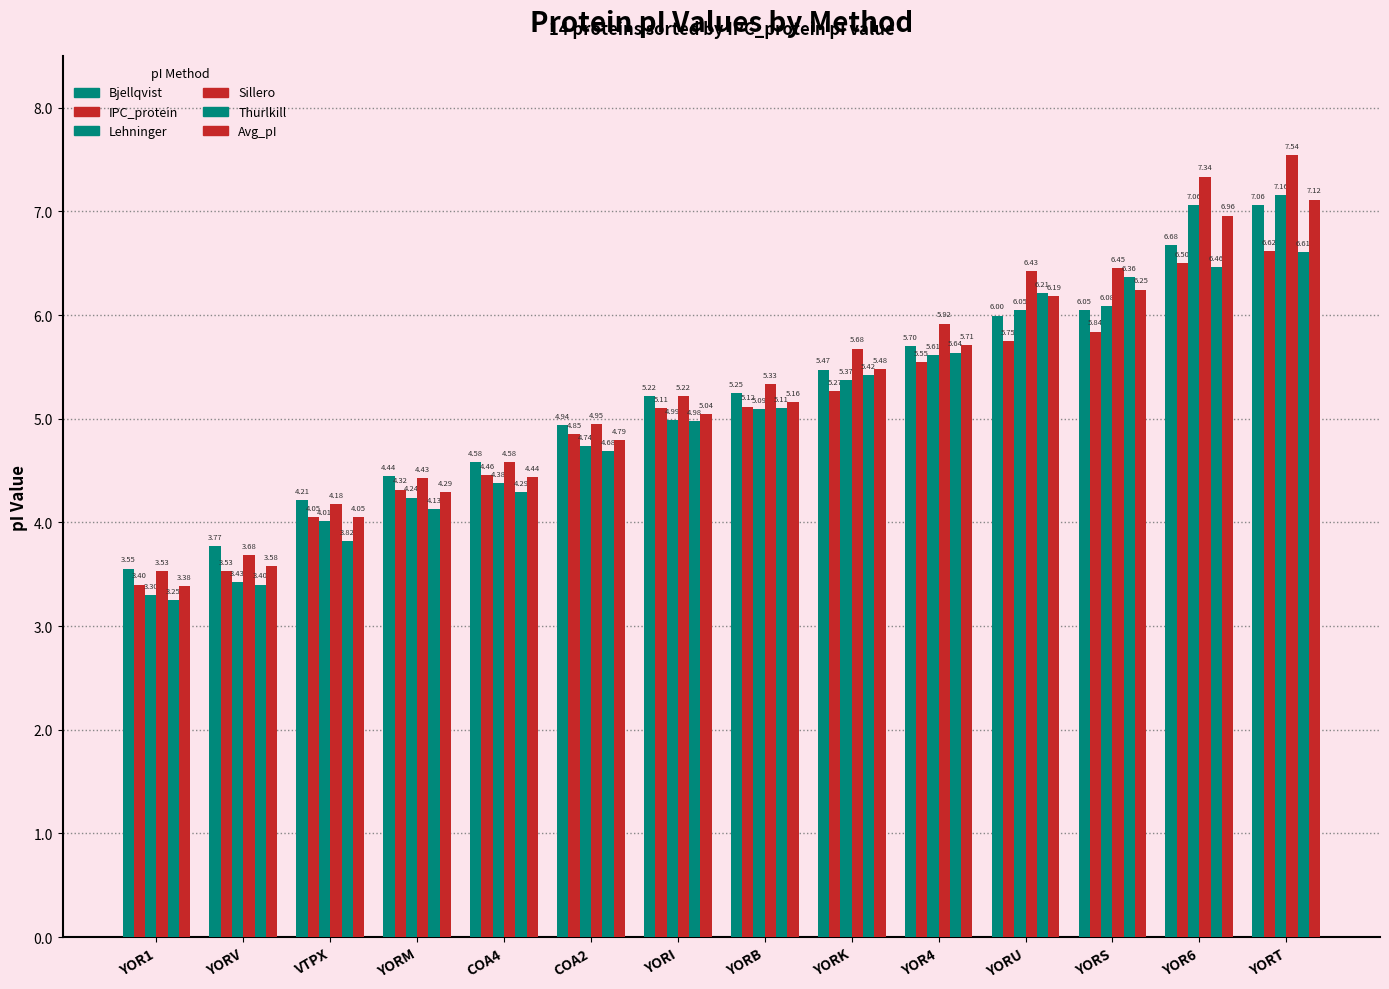

How many distinct data groups are displayed?

6